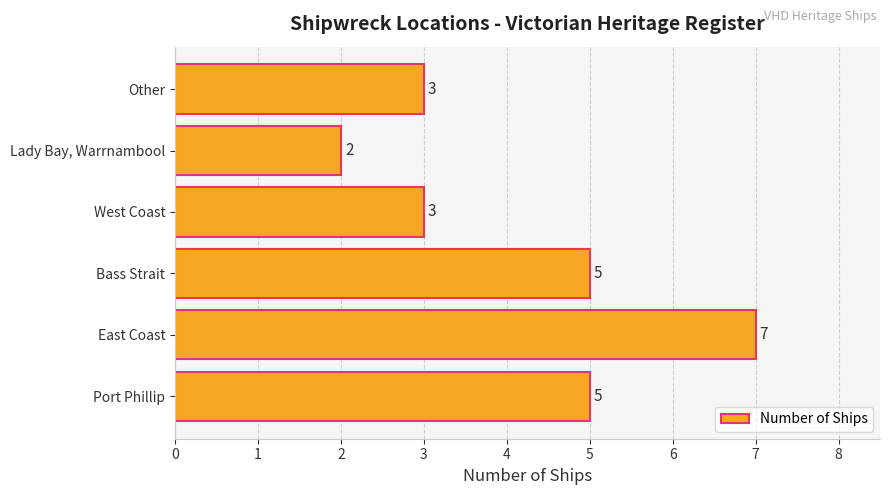

Which category has the highest value across all series?

East Coast